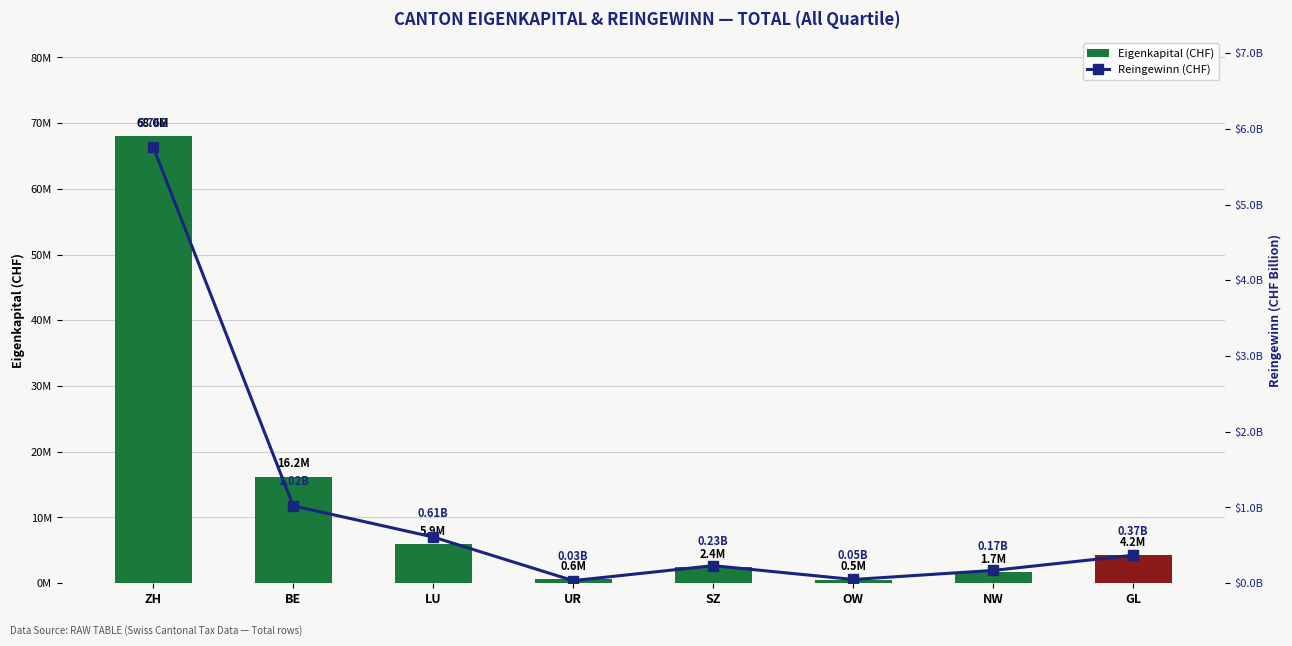

Rank the series by their maximum value, from lowest to highest.

Reingewinn (CHF), Eigenkapital (CHF)